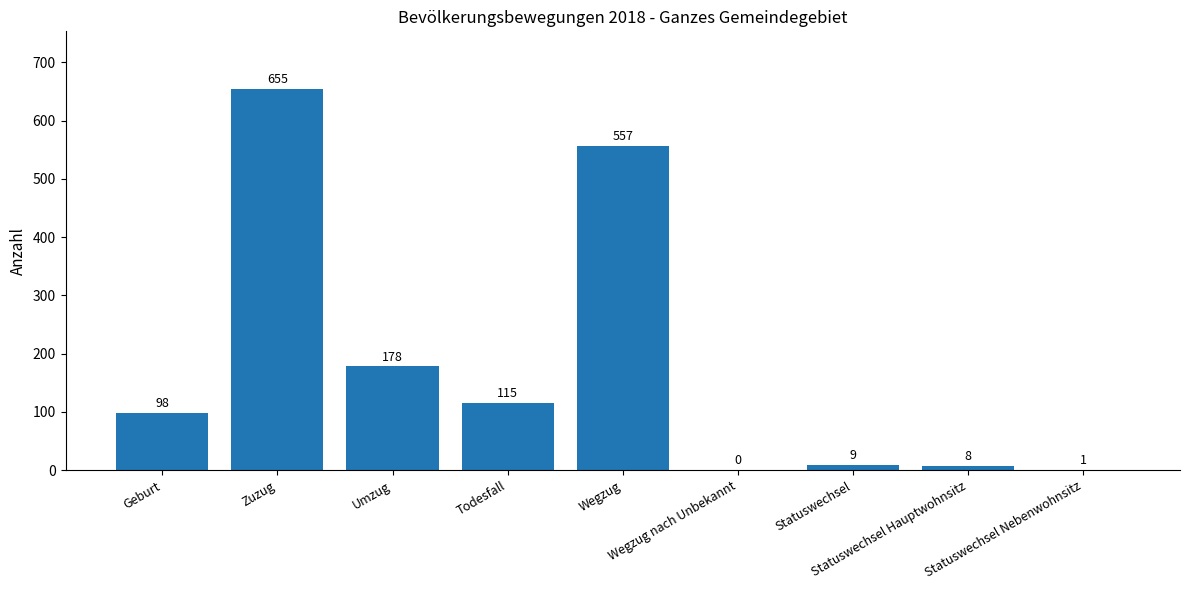

The chart shows a value of 22 at Geburt. True or false?

False